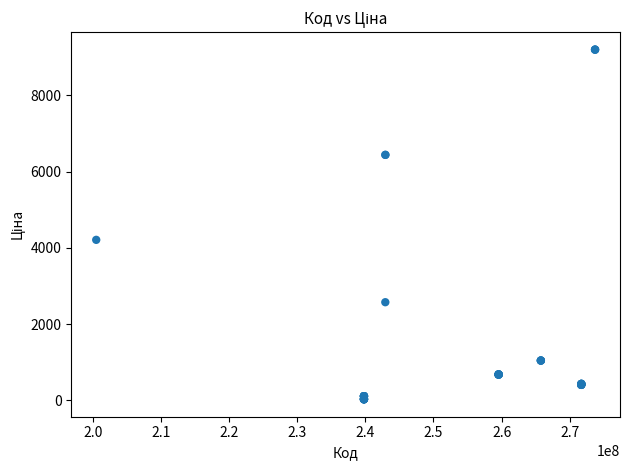

What Y value in the scatter plot is closest to 4613?

4209.5